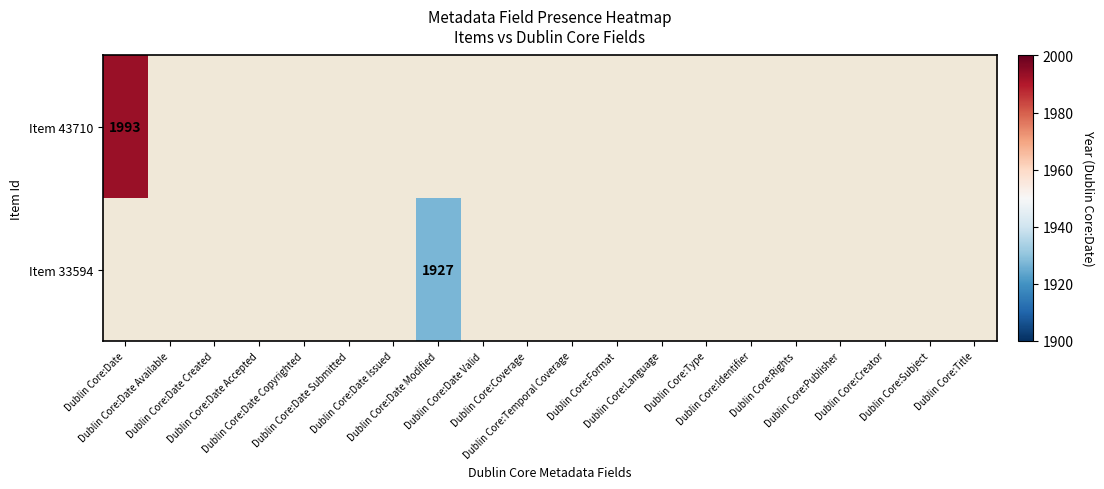

The Item 43710 series shows 1993.0 at Dublin Core:Date. True or false?

True